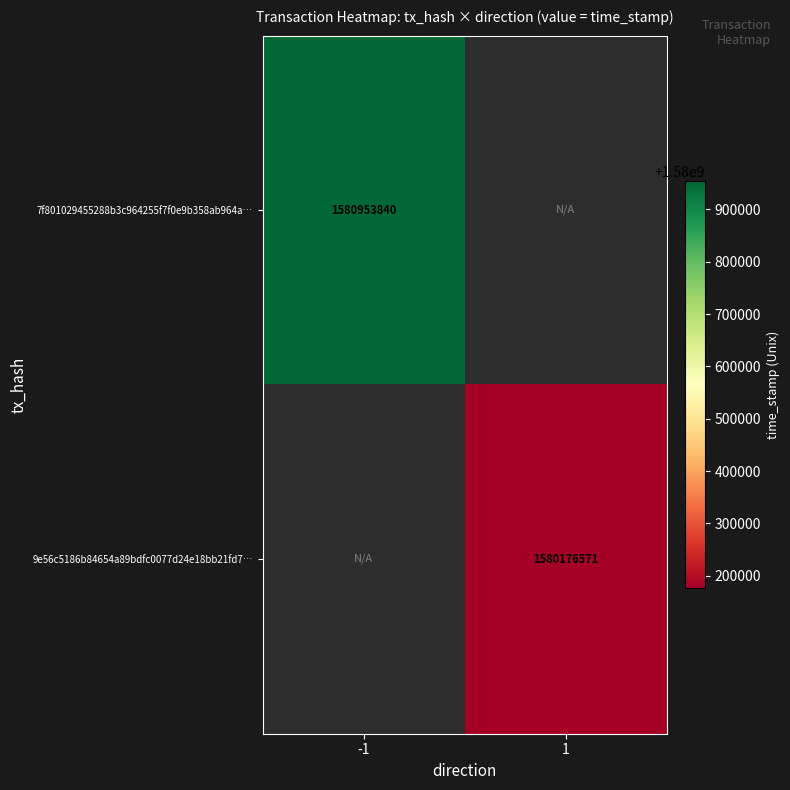

The 9e56c5186b84654a89bdfc0077d24e18bb21fd7… series shows 1580176571 at 1. True or false?

True